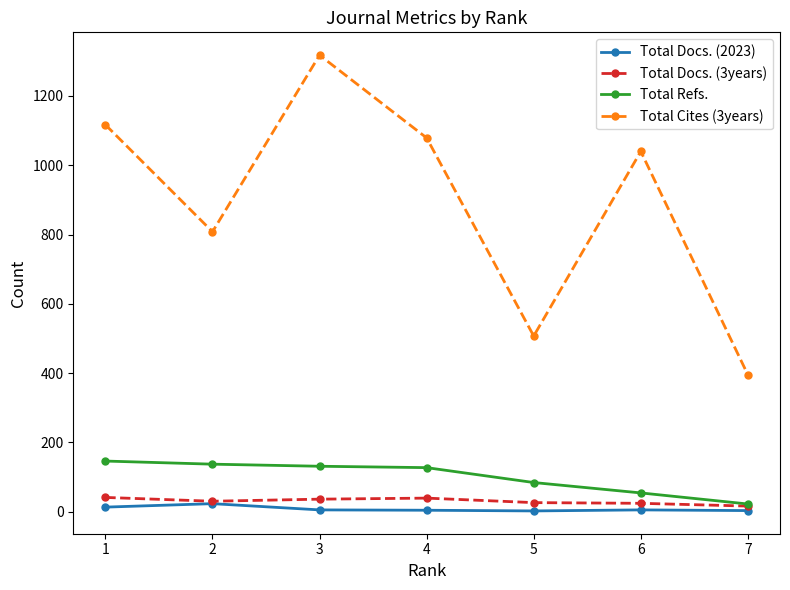

The Total Cites (3years) series shows 1079 at 4. True or false?

True